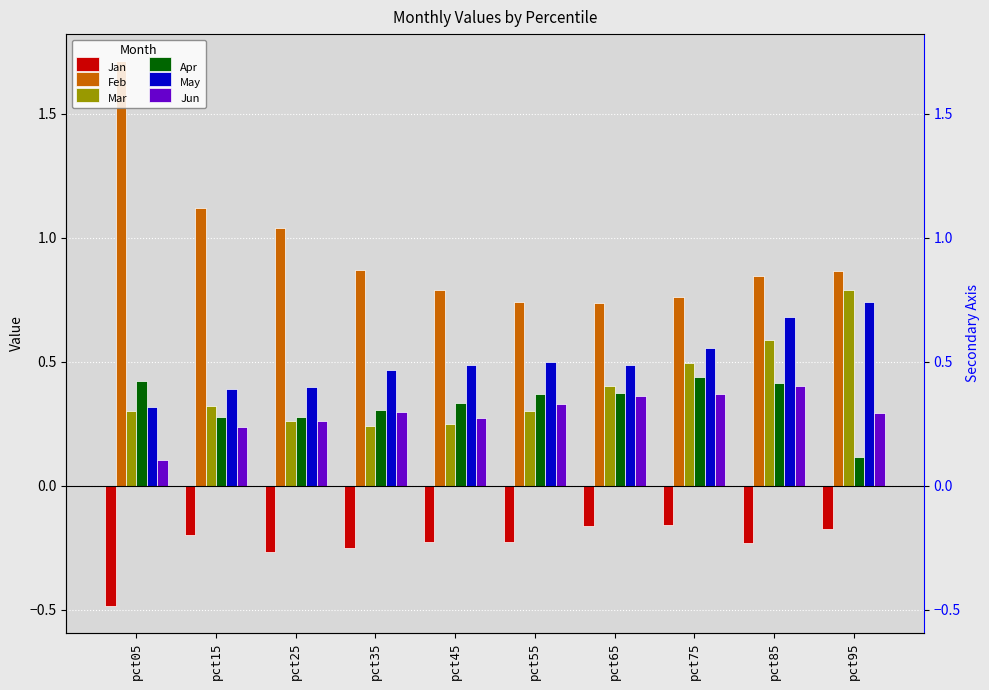

What is the difference between the maximum and minimum values in the Feb series?

1.0